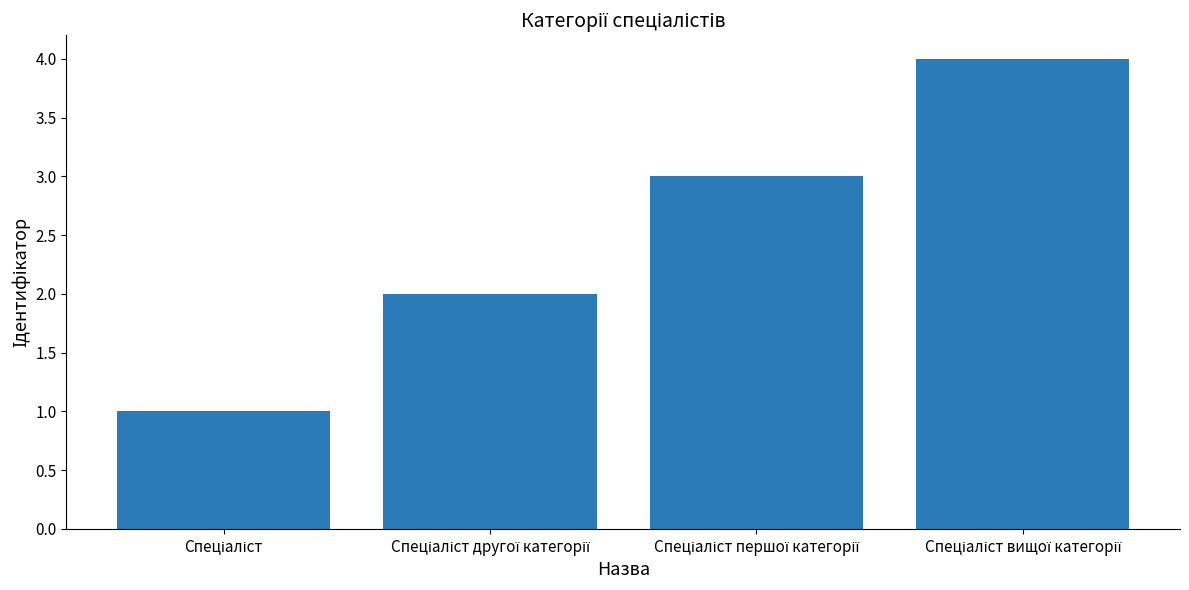

What is the smallest value displayed?

1